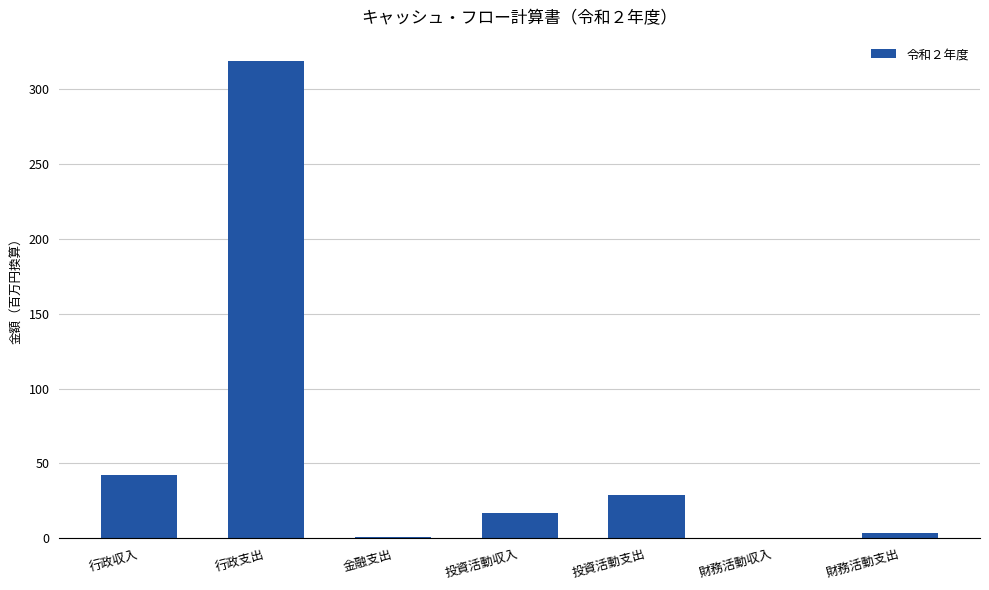

What is the sum of the values at 金融支出 and 財務活動支出?

5.0